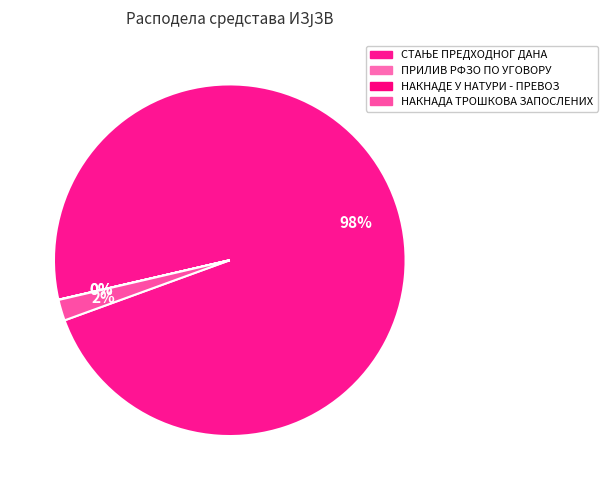

How many segments does this pie chart have?

4